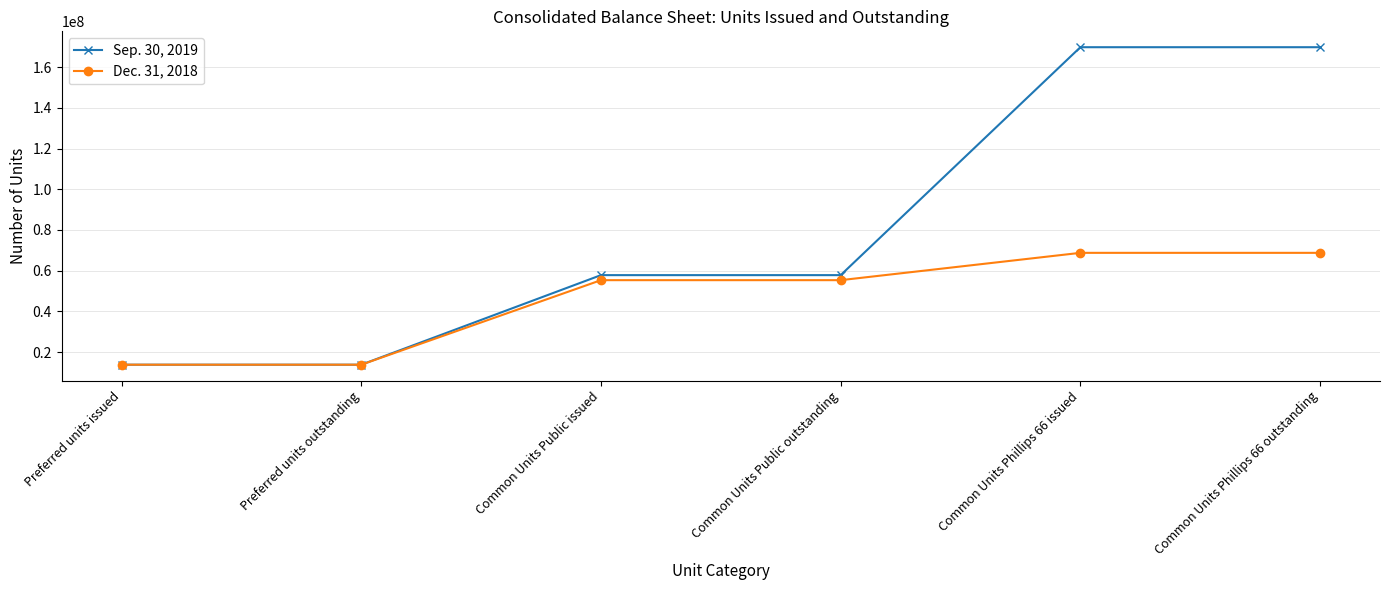

Between Common Units Public outstanding and Common Units Phillips 66 outstanding, which series saw the biggest shift?

Sep. 30, 2019